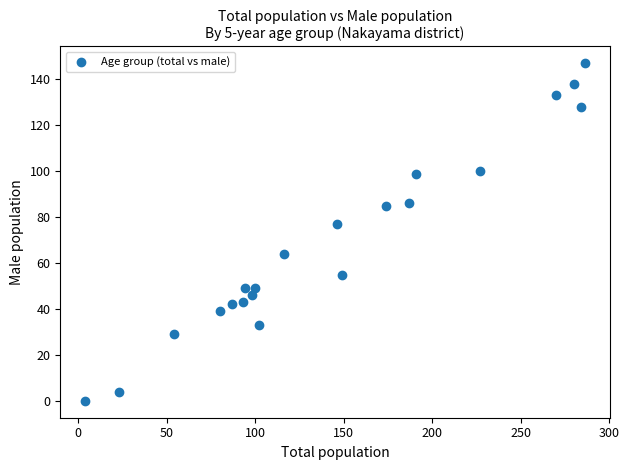

What Y value in the scatter plot is closest to 73?

77